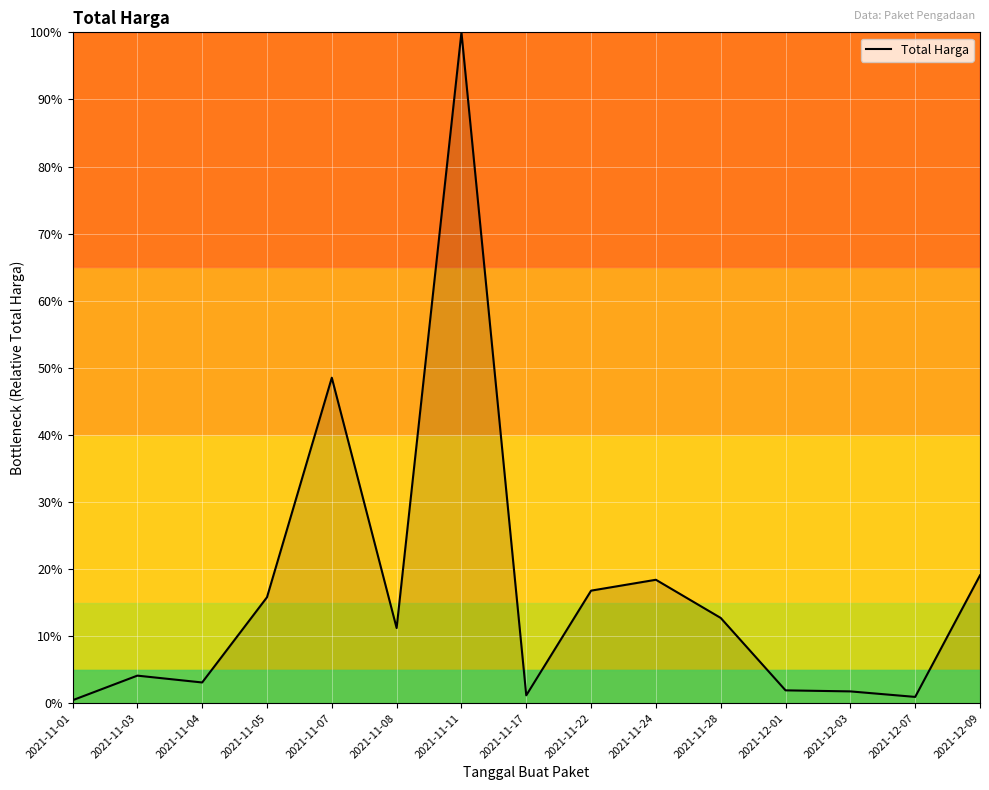

True or false: the data shows 0.4 at 2021-11-01.

True